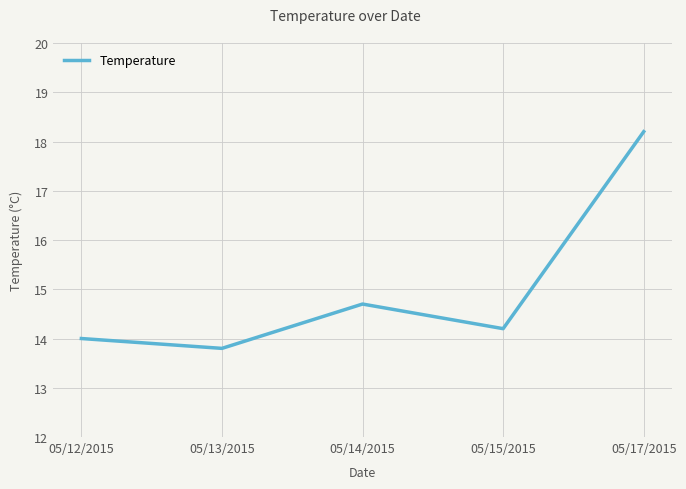

What is the smallest value displayed?

13.8